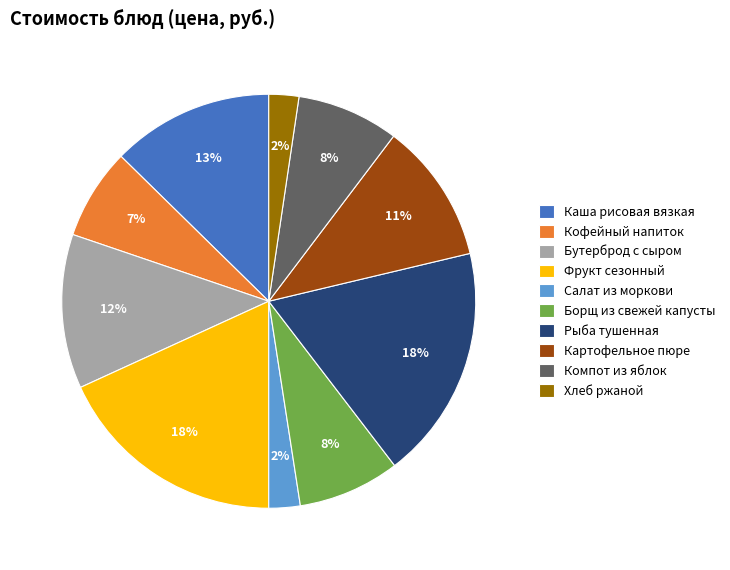

Combined, do Рыба тушенная and Салат из моркови account for over 50%?

No